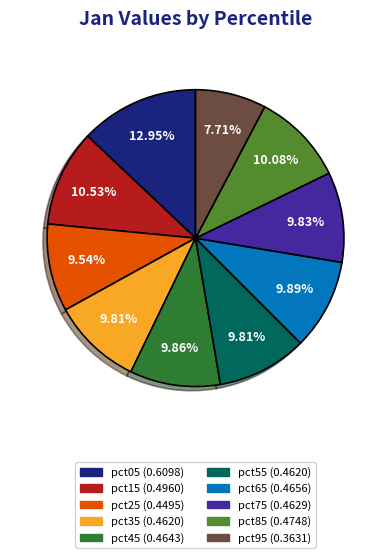

Which slice is the smallest?

pct95